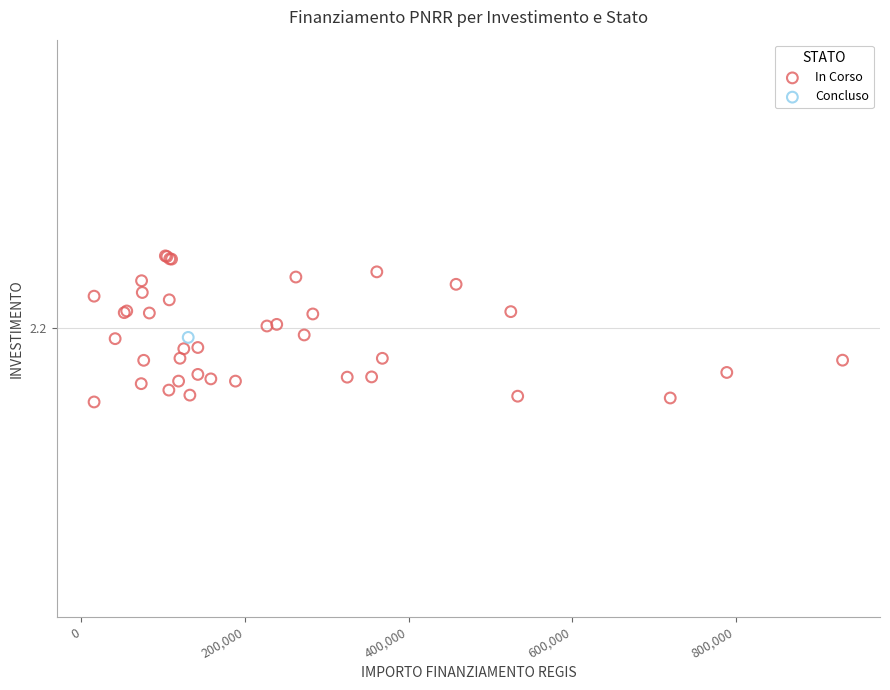

What are all the series names shown in the legend?

In Corso, Concluso